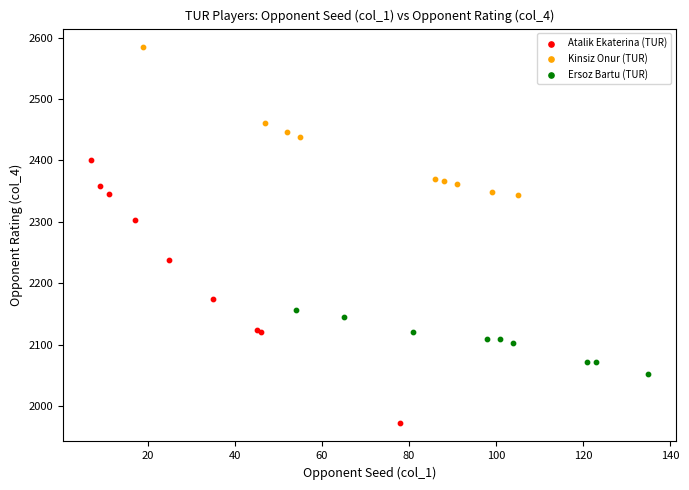

Which series has the largest Y range (max minus min)?

Atalik Ekaterina (TUR)